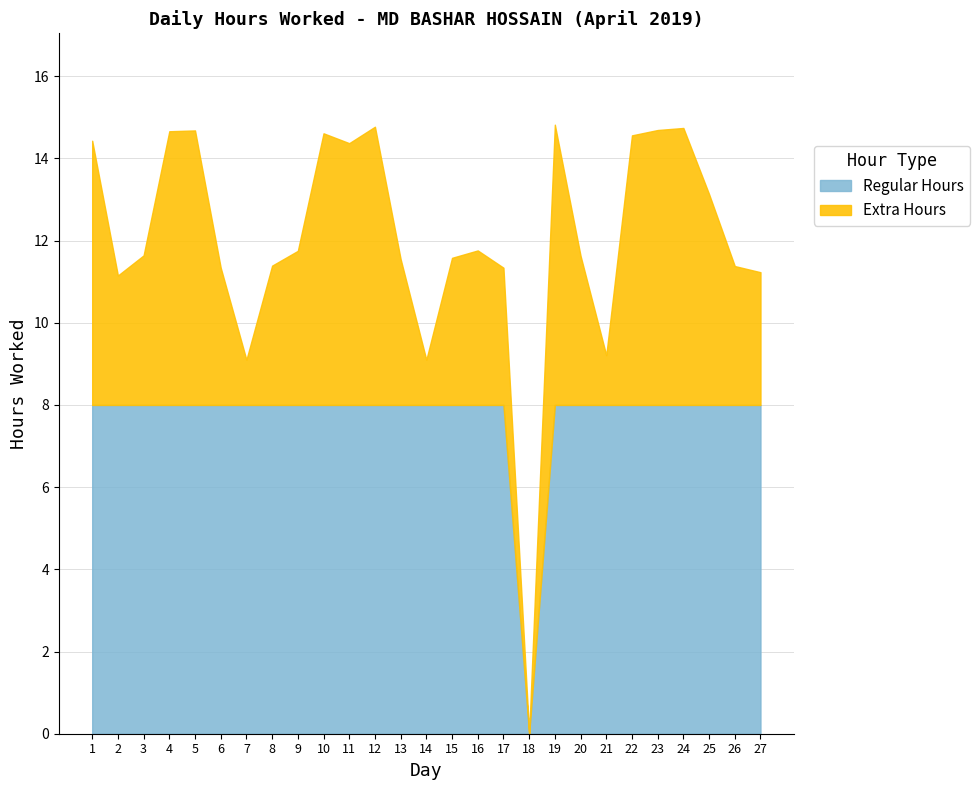

What is the change in value from 23 to 24?

+0.1